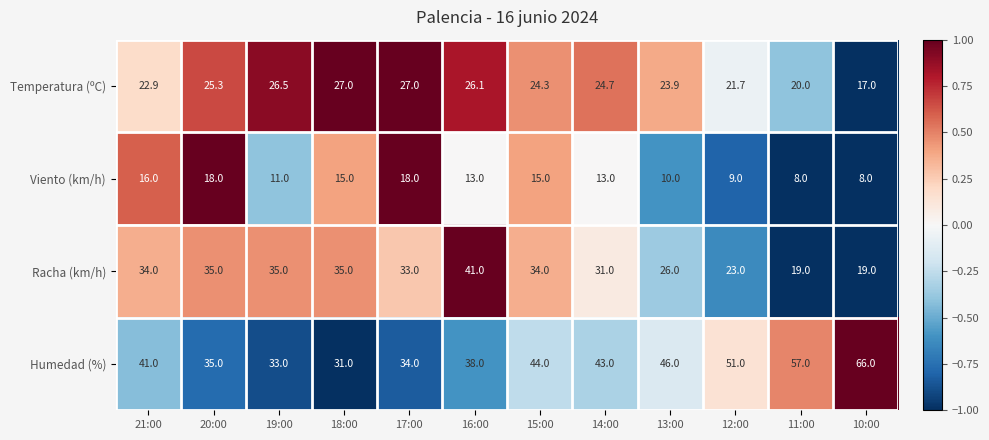

Is it true that Racha (km/h) equals 5.0 at 10:00?

False